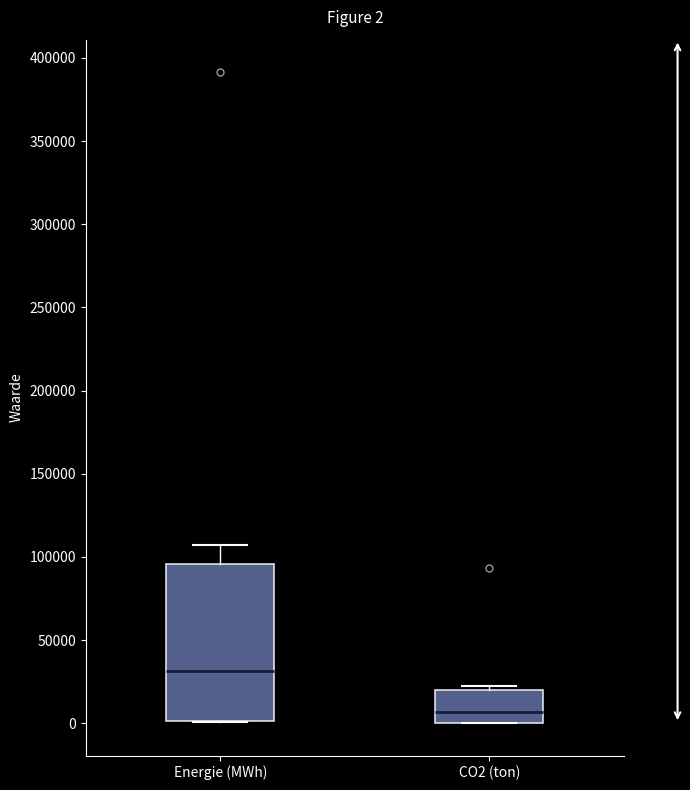

Which box has the highest median line?

Energie (MWh)